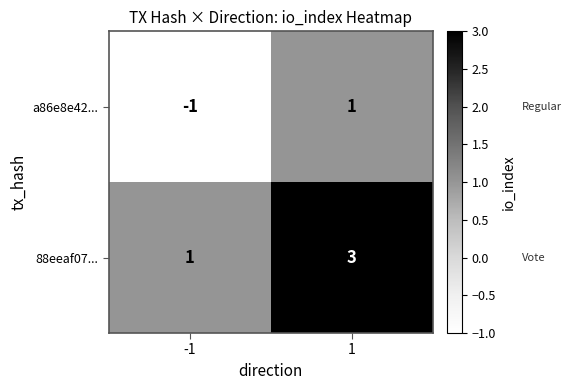

What is the sum of the 88eeaf07... values at 1 and -1?

4